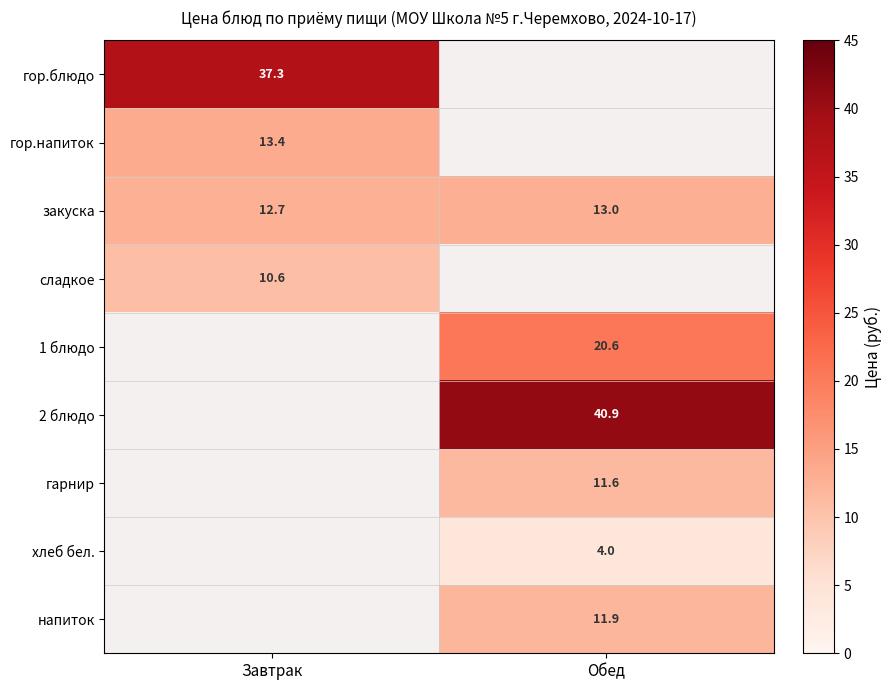

How many series are shown in this chart?

9